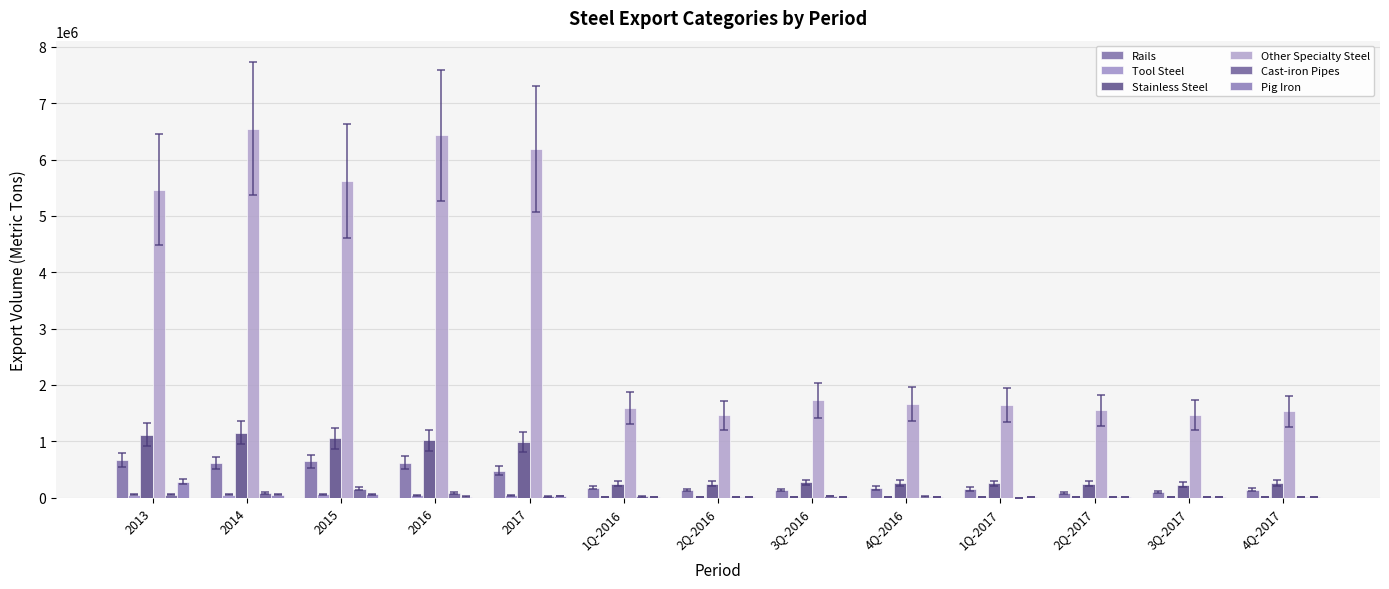

What position from the right is 4Q-2016?

5